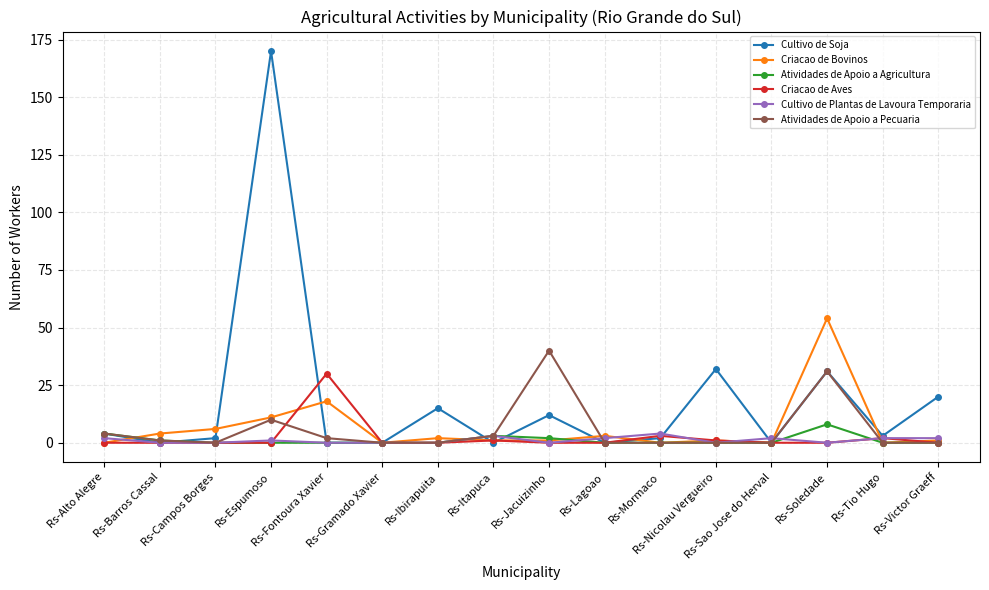

What is the greatest value displayed?

170